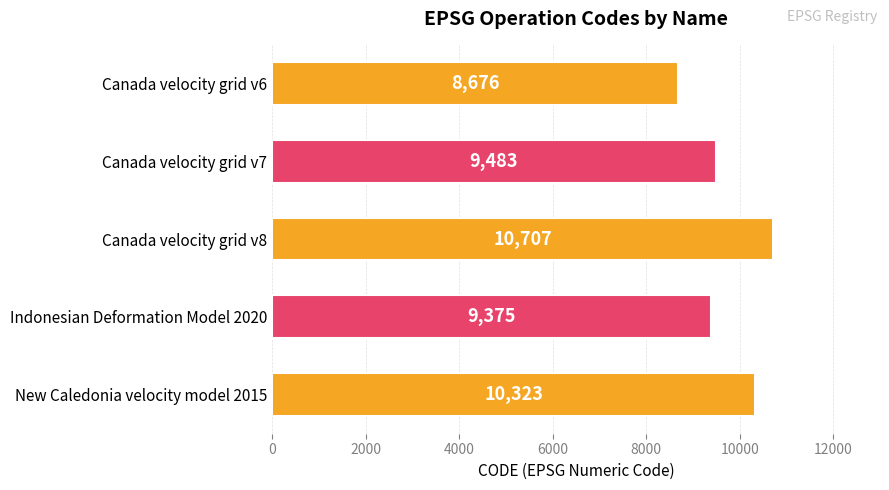

What position from the top is Canada velocity grid v7?

2